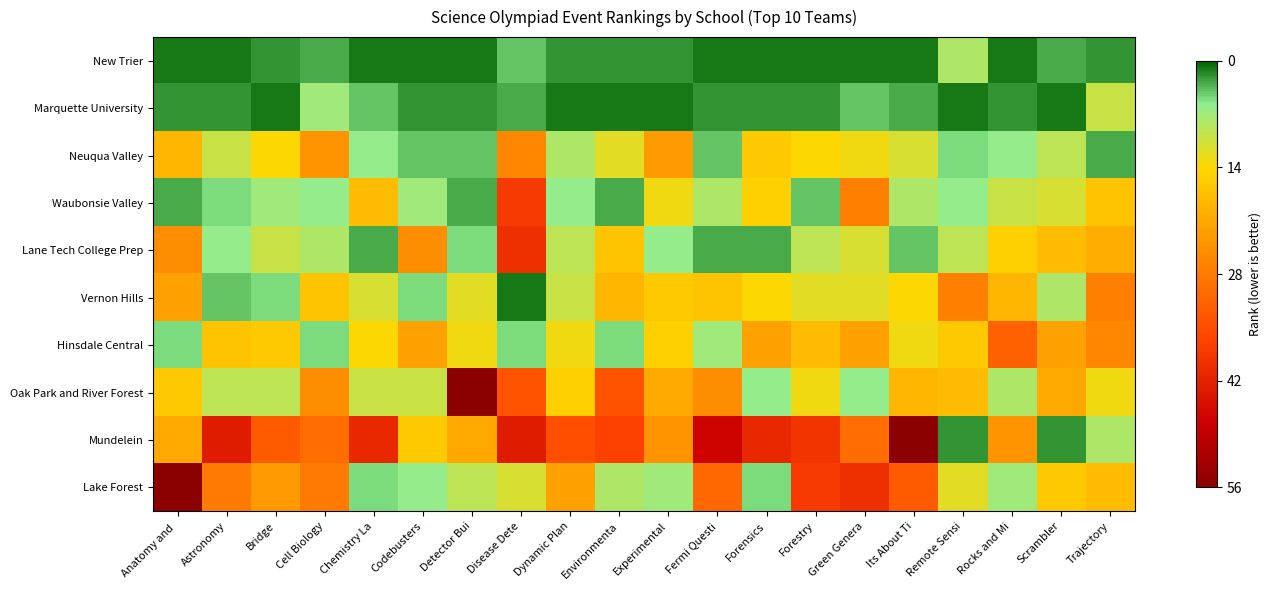

How many categories are shown in the chart?

20